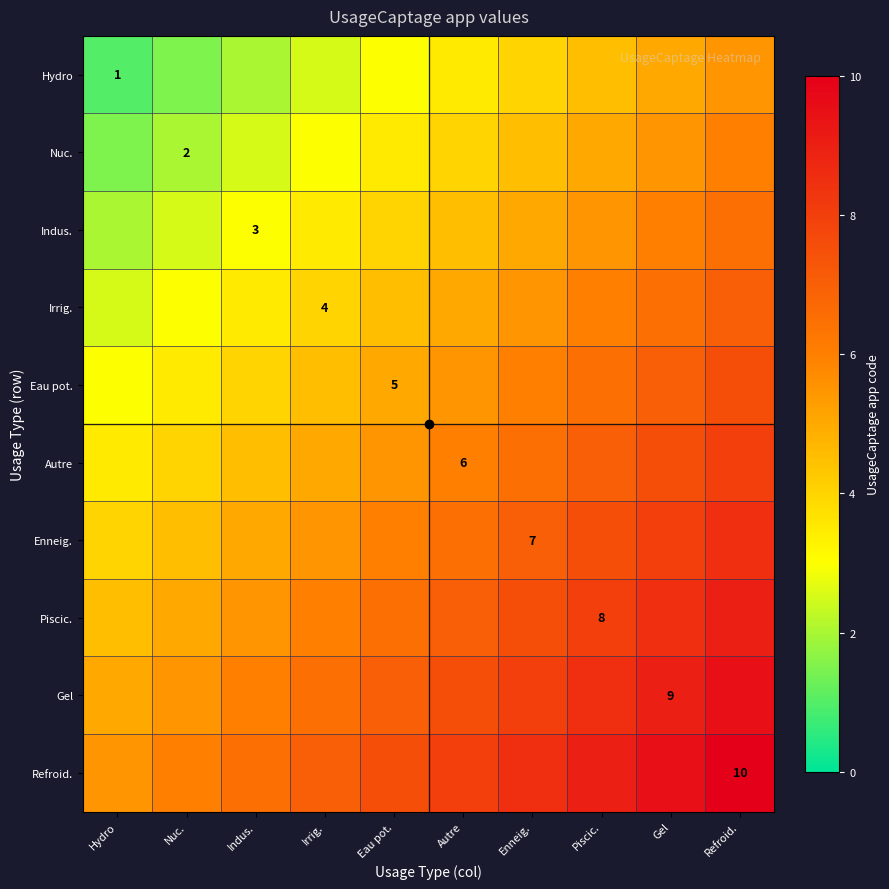

True or false: Piscic. has a value of 8.0 at Piscic..

True